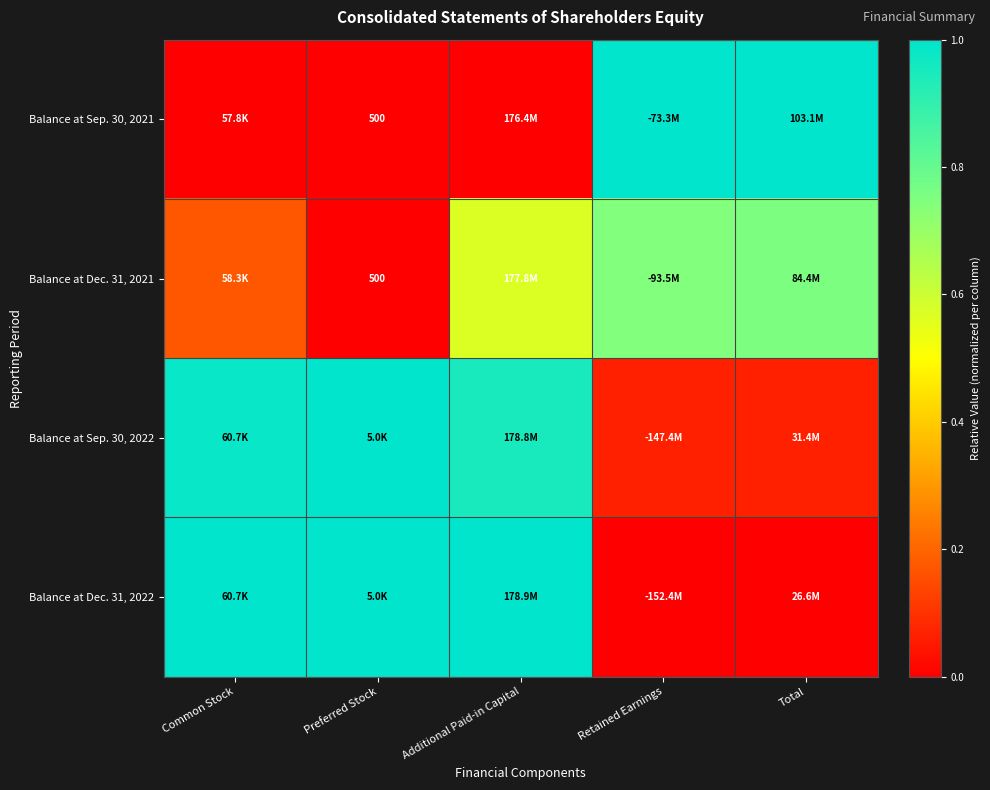

Is the value of Balance at Sep. 30, 2022 at Preferred Stock greater than the value of Balance at Sep. 30, 2021 at Preferred Stock?

Yes